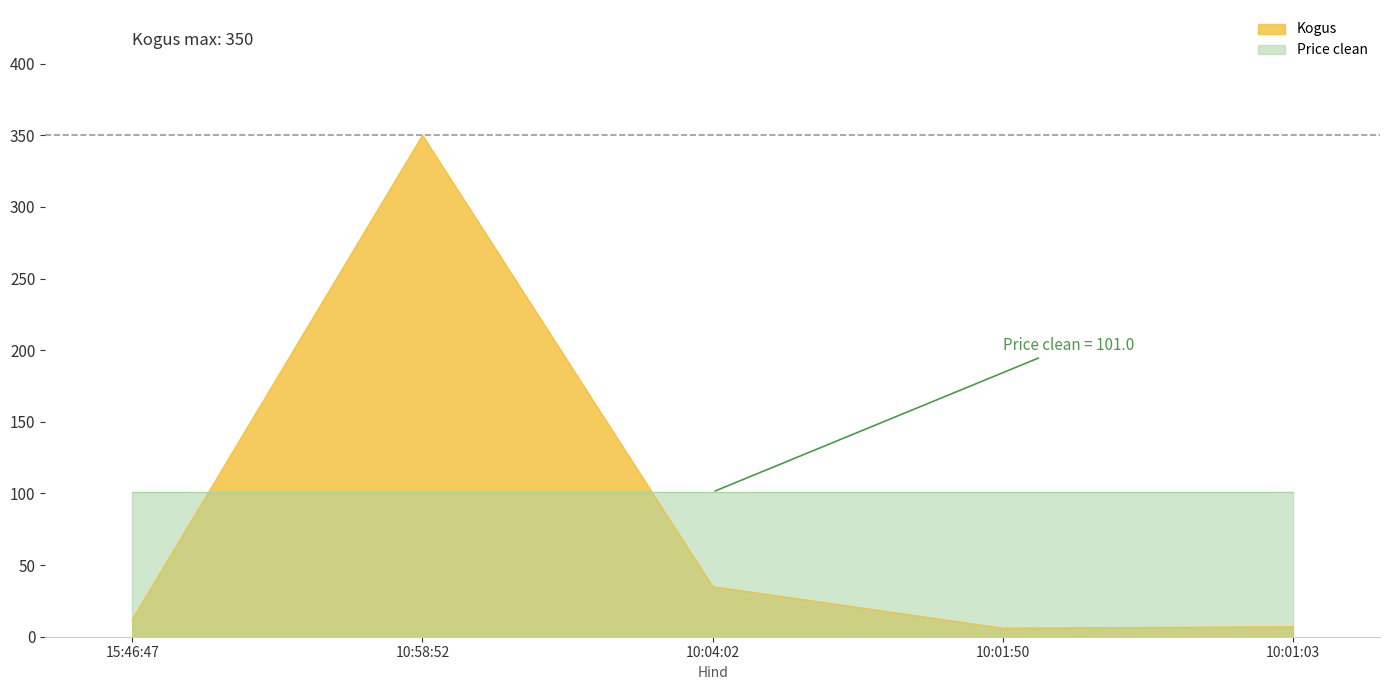

The value at 15:46:47 is 12. True or false?

True